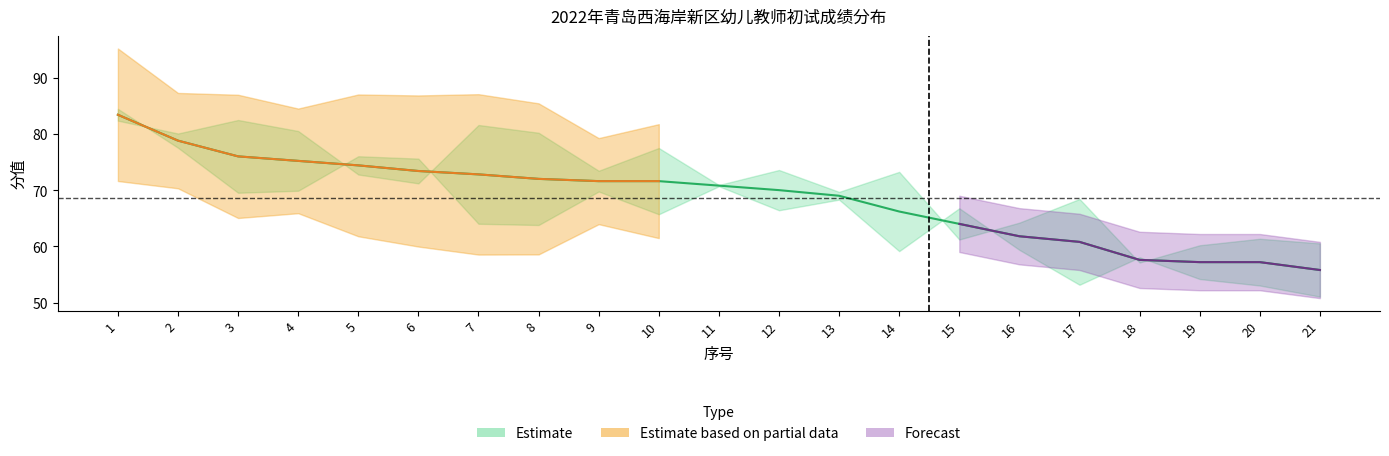

True or false: the data shows 78.8 at 2.

True